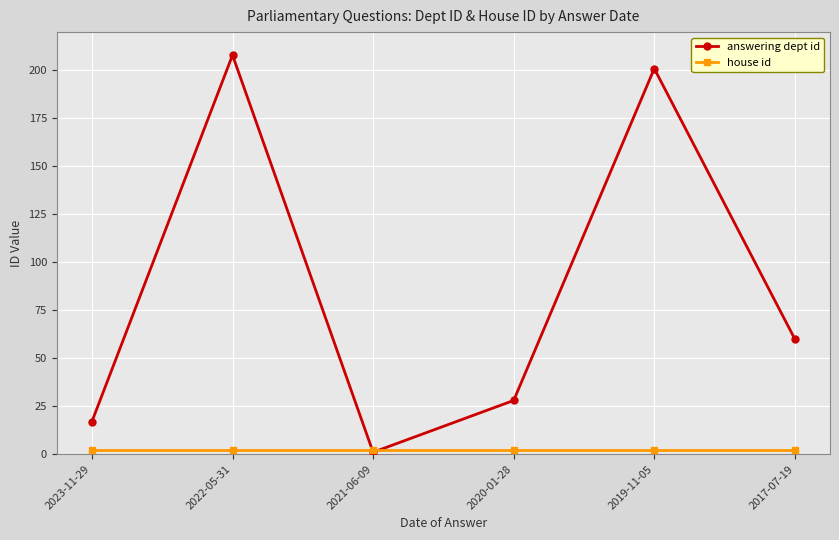

Between 2021-06-09 and 2019-11-05, which series saw the biggest shift?

answering dept id